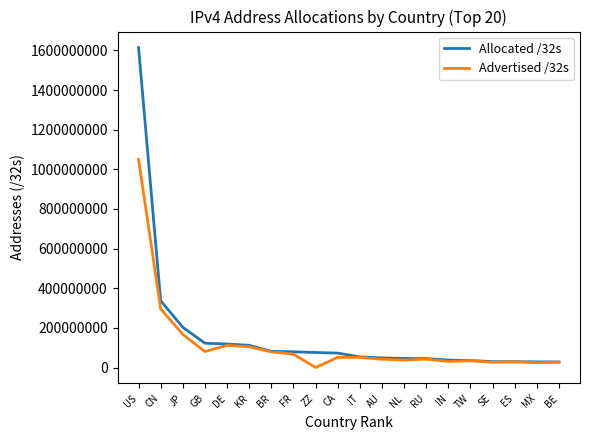

Which series has the largest range (max minus min)?

Allocated /32s